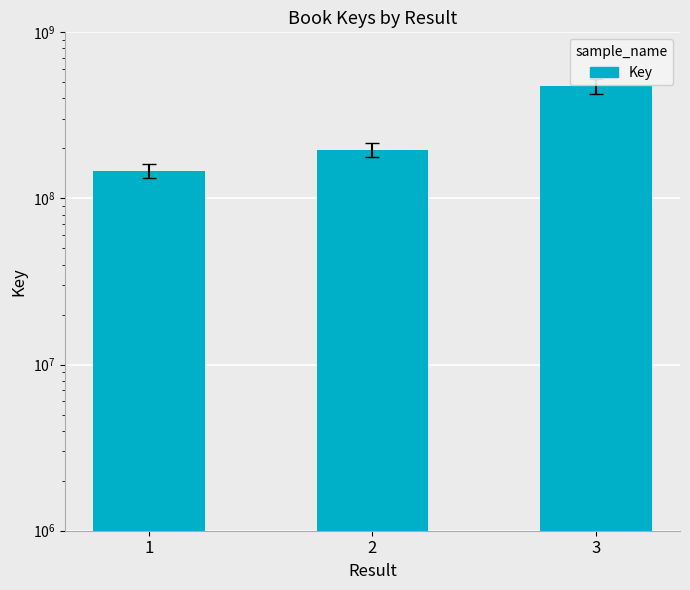

List the labels in order of value, largest first.

3, 2, 1